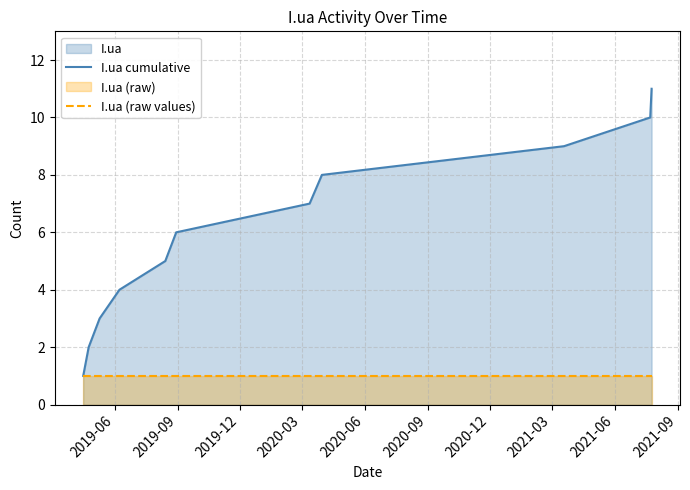

Which series has the widest spread of values?

I.ua cumulative